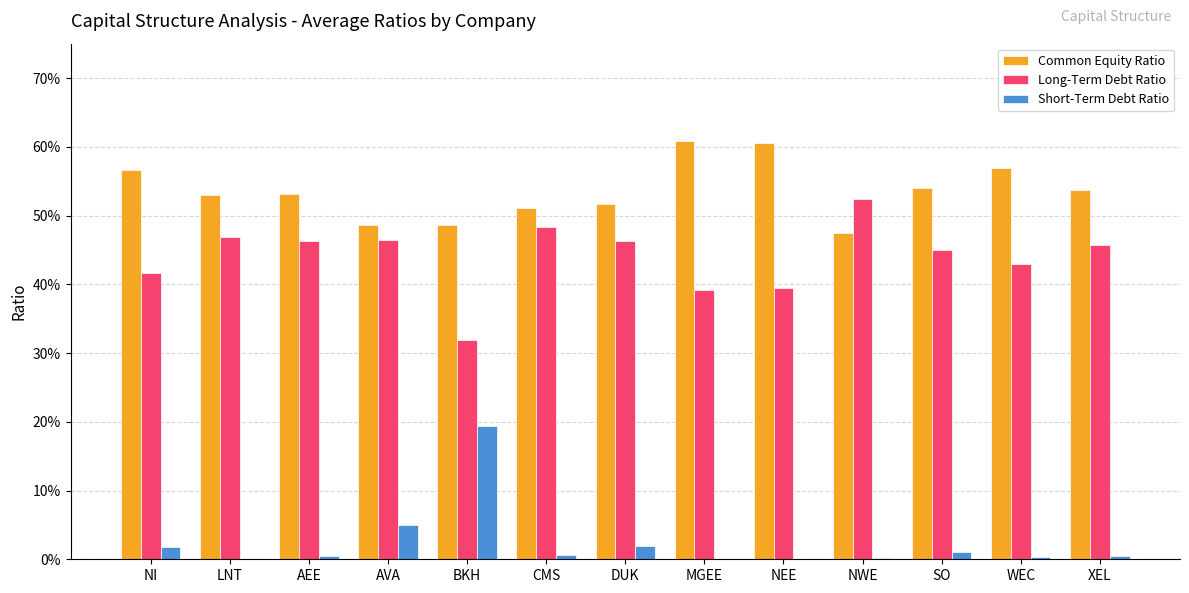

The value of Short-Term Debt Ratio at WEC is 0.0. True or false?

True